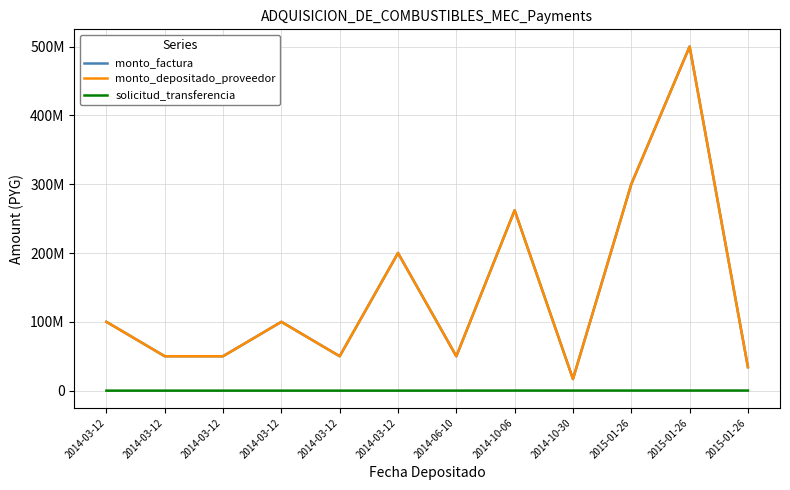

Does the chart have visible grid lines?

Yes